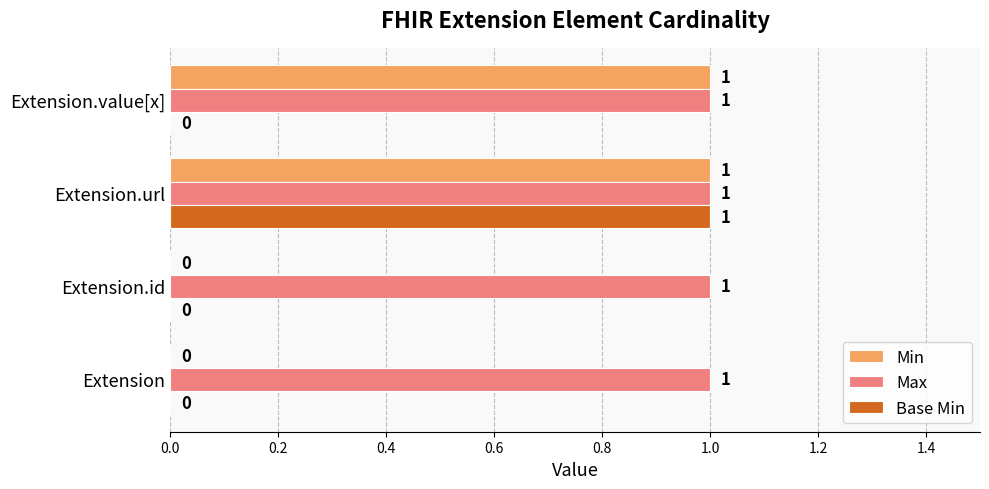

How many data points in Base Min are above 0?

1